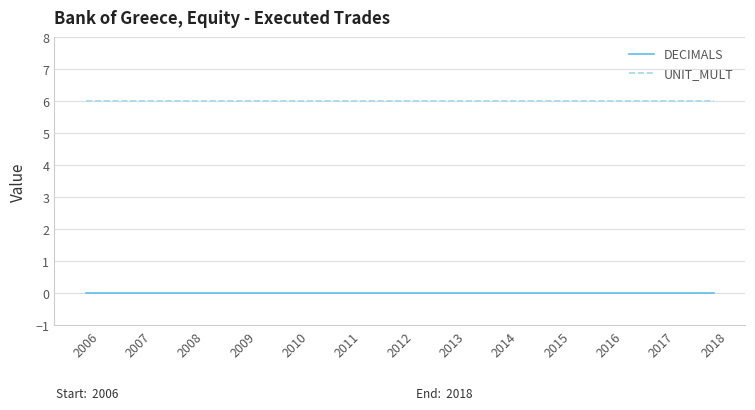

What is the greatest value displayed?

6